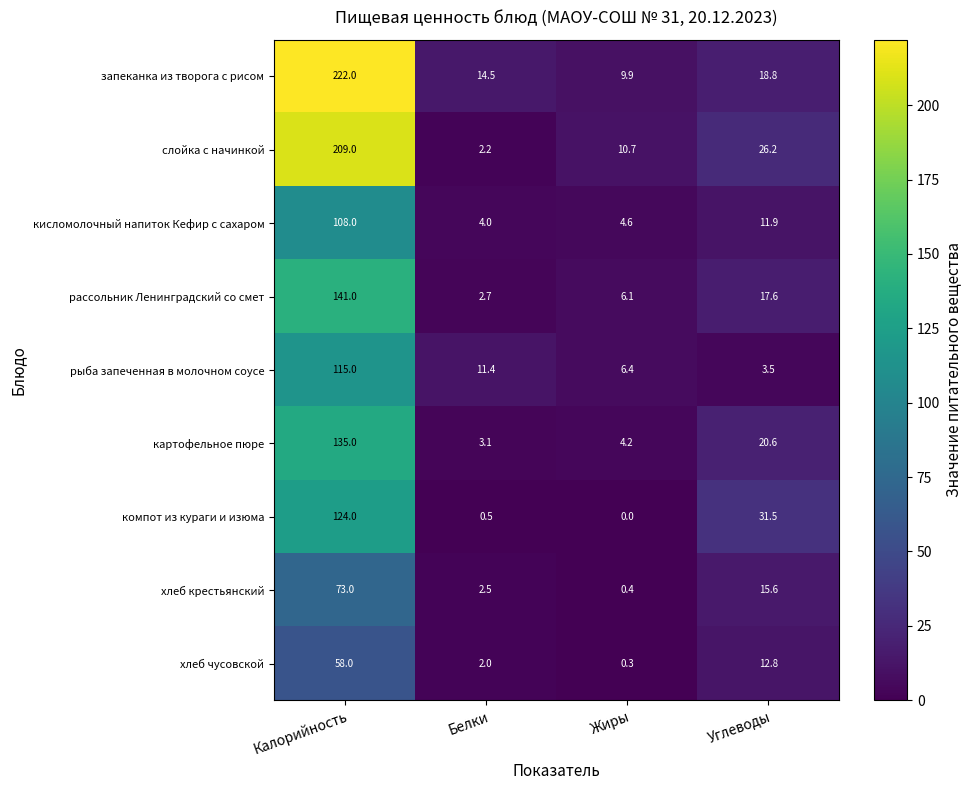

Where does the рассольник Ленинградский со смет series first go above 17?

Калорийность